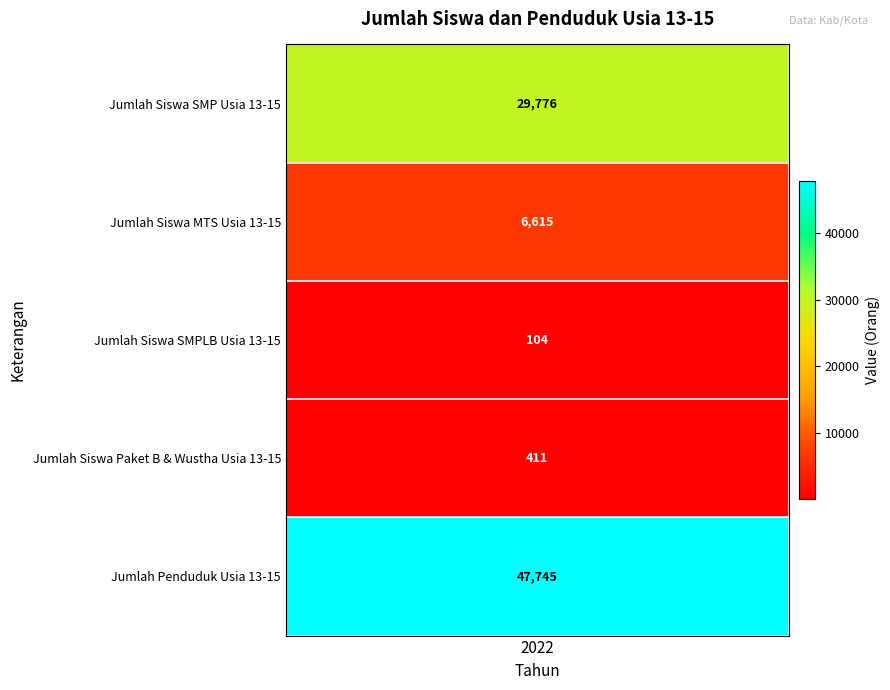

What is the change in value from Jumlah Siswa SMP Usia 13-15 to Jumlah Siswa Paket B & Wustha Usia 13-15?

-29365